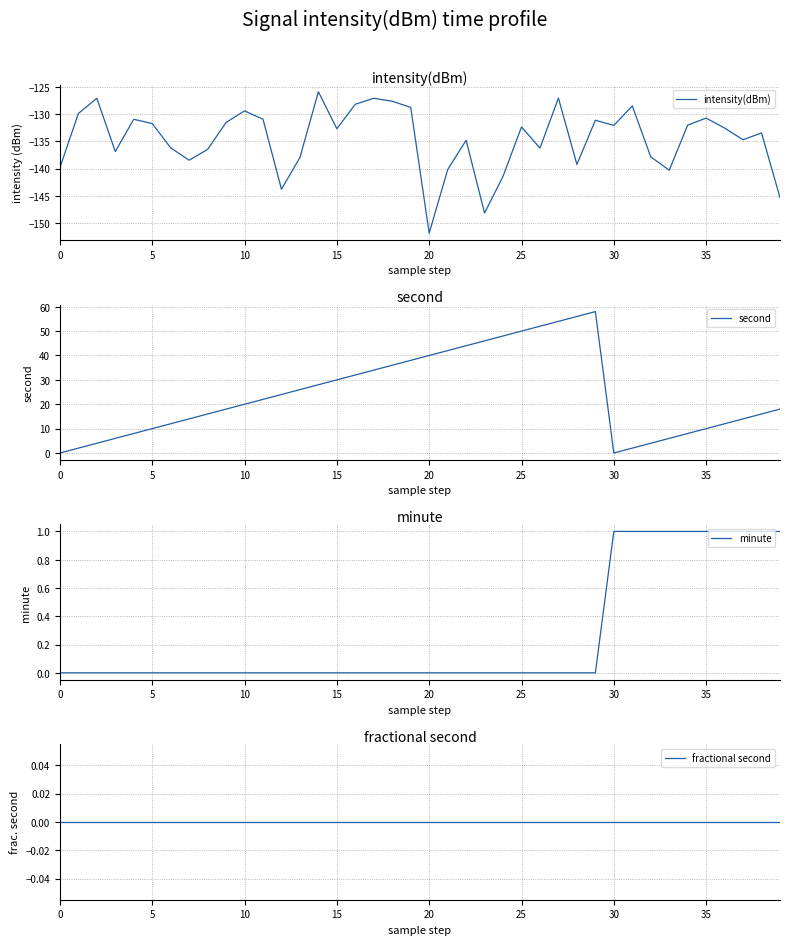

What is the label of the 39th point from the left?

38